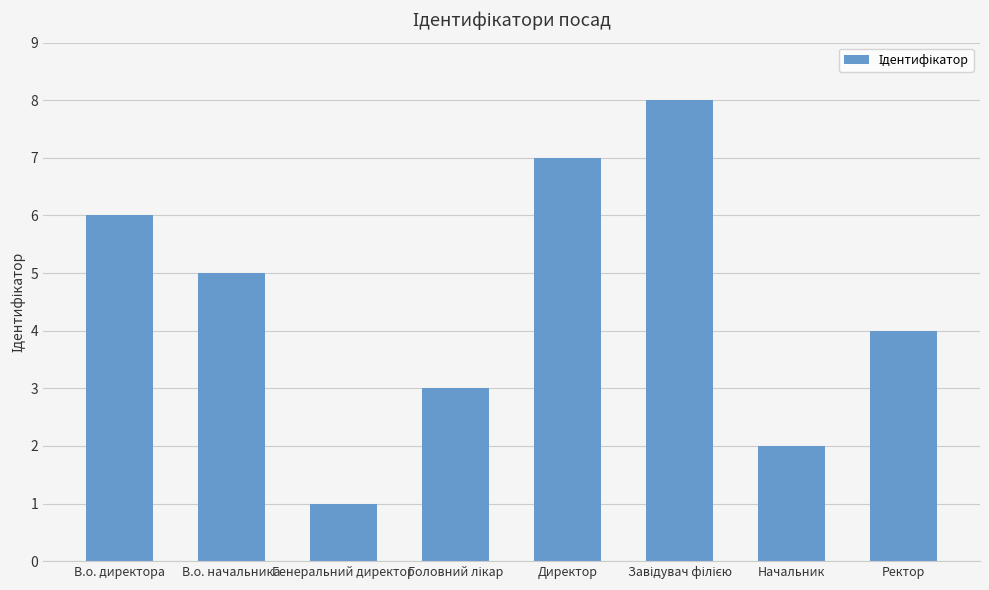

True or false: the data shows 7 at Директор.

True